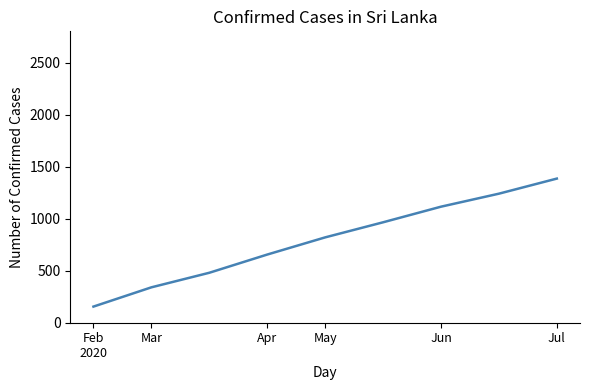

What is the minimum value shown in the chart?

155